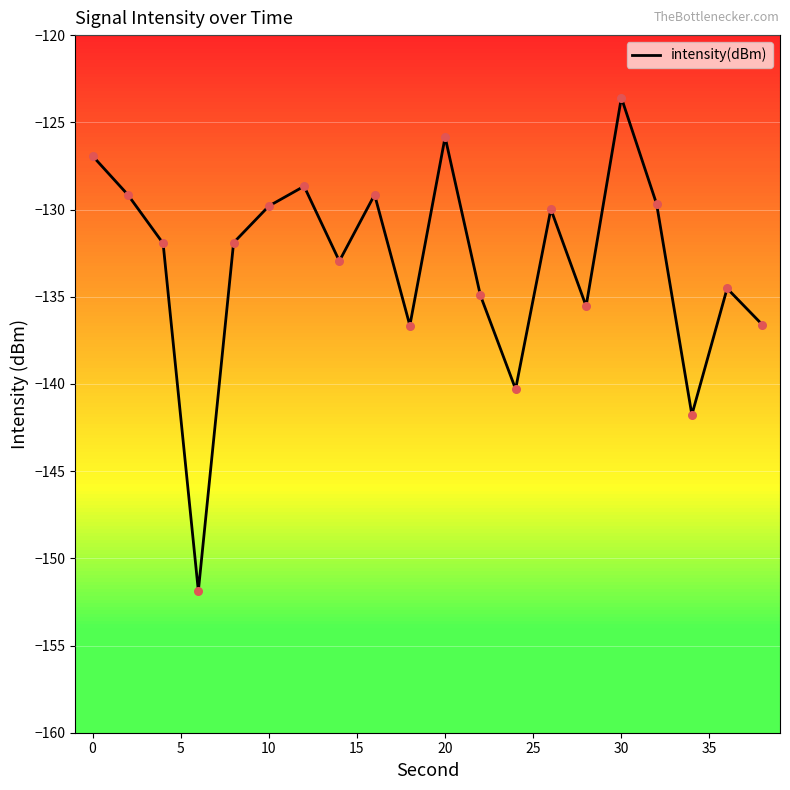

What is the greatest value displayed?

-123.6